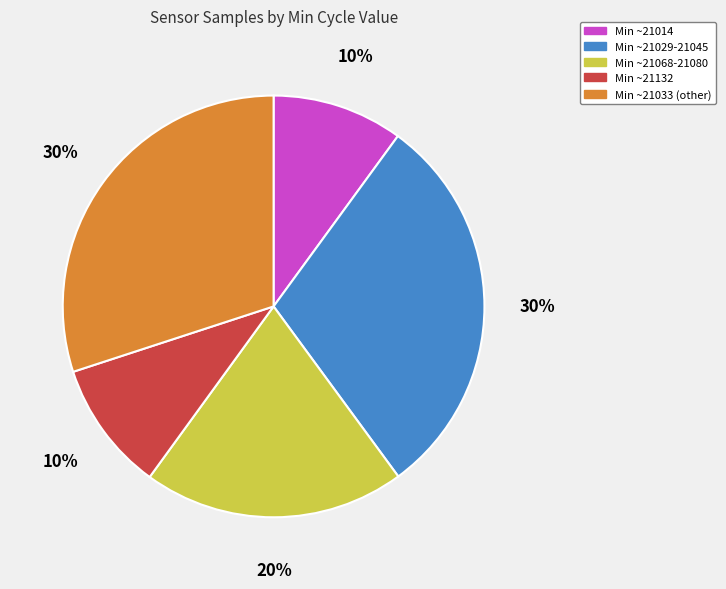

To the nearest percent, what portion does Min ~21132 represent?

10%